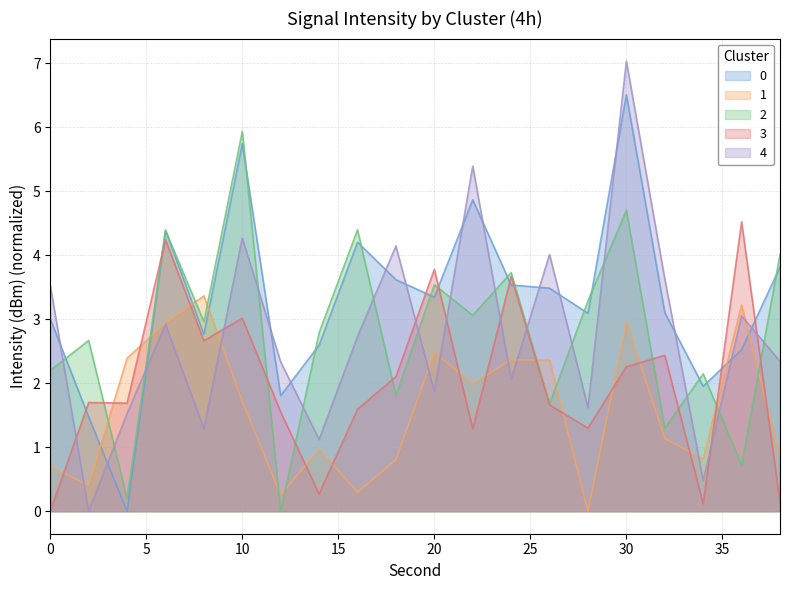

Reading left to right, transcribe all the data shown in this chart.

0: 3.0	1.5	0.0	4.4	2.8	5.7	1.8	2.6	4.2	3.6	3.3	4.9	3.5	3.5	3.1	6.5	3.1	2.0	2.5	3.8
1: 0.7	0.4	2.4	2.9	3.4	1.7	0.3	1.0	0.3	0.8	2.5	2.0	2.4	2.4	0.0	3.0	1.1	0.8	3.2	0.8
2: 2.2	2.7	0.2	4.4	3.0	5.9	0.0	2.8	4.4	1.8	3.5	3.1	3.7	1.7	3.3	4.7	1.3	2.1	0.7	4.0
3: 0.0	1.7	1.7	4.2	2.7	3.0	1.5	0.3	1.6	2.1	3.8	1.3	3.7	1.7	1.3	2.3	2.4	0.1	4.5	0.1
4: 3.5	0.0	1.5	2.9	1.3	4.3	2.3	1.1	2.7	4.1	1.9	5.4	2.1	4.0	1.6	7.0	3.6	0.5	3.1	2.3